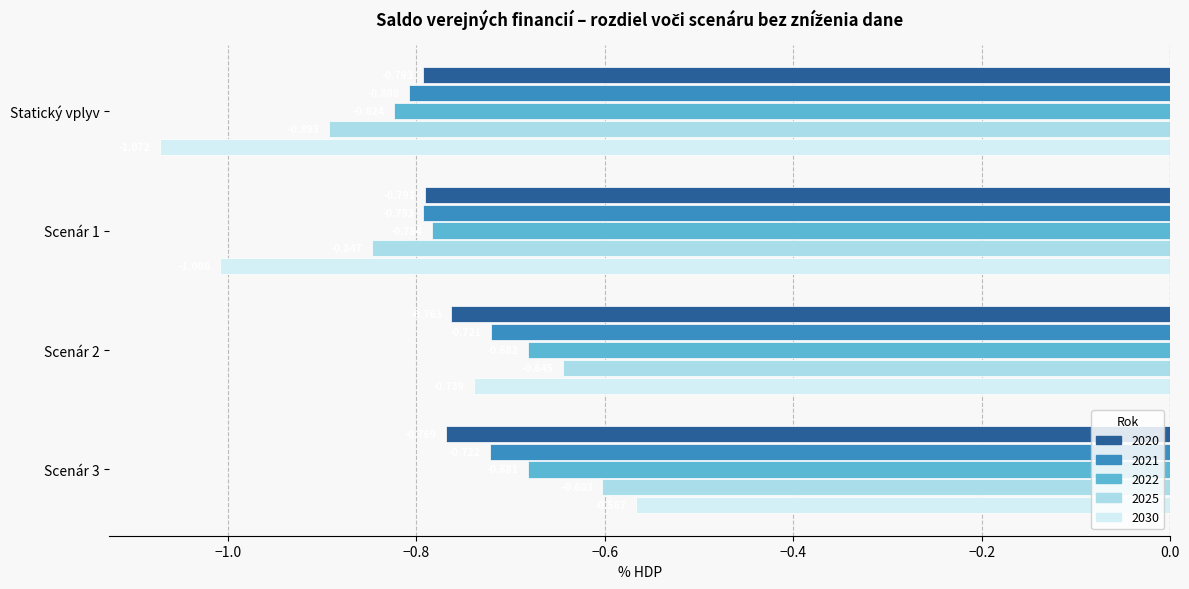

Rank the categories by 2030 value from lowest to highest.

Statický vplyv, Scenár 1, Scenár 2, Scenár 3